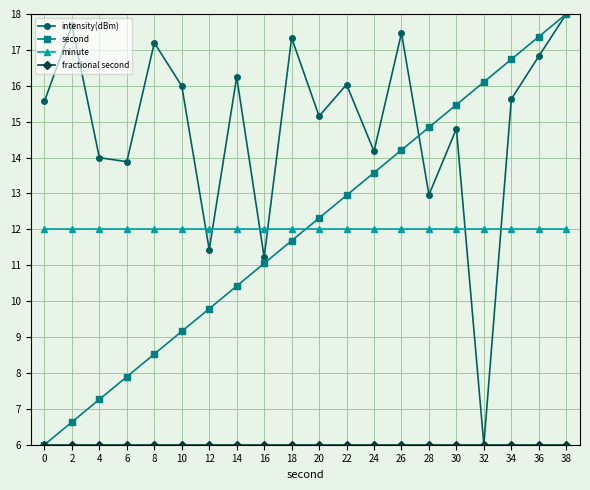

Between 24 and 38, which series saw the biggest shift?

second